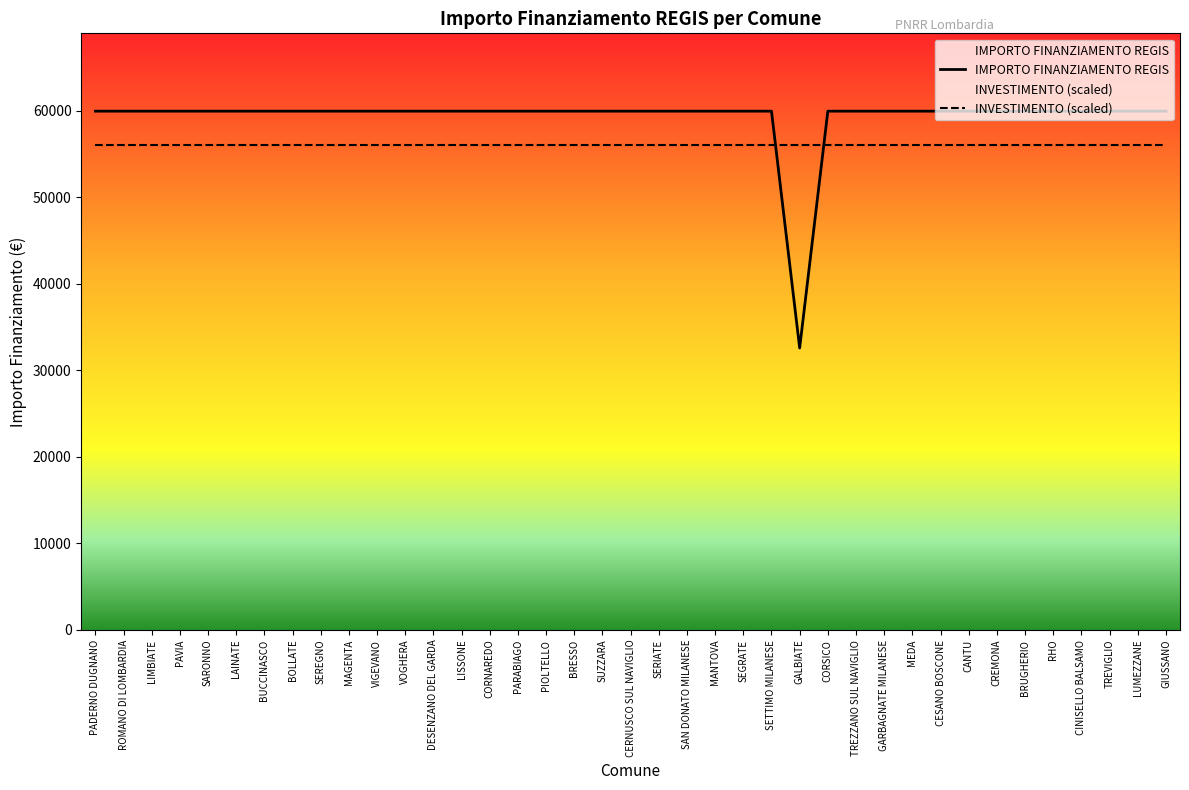

What is the total value across all series at DESENZANO DEL GARDA?

115966